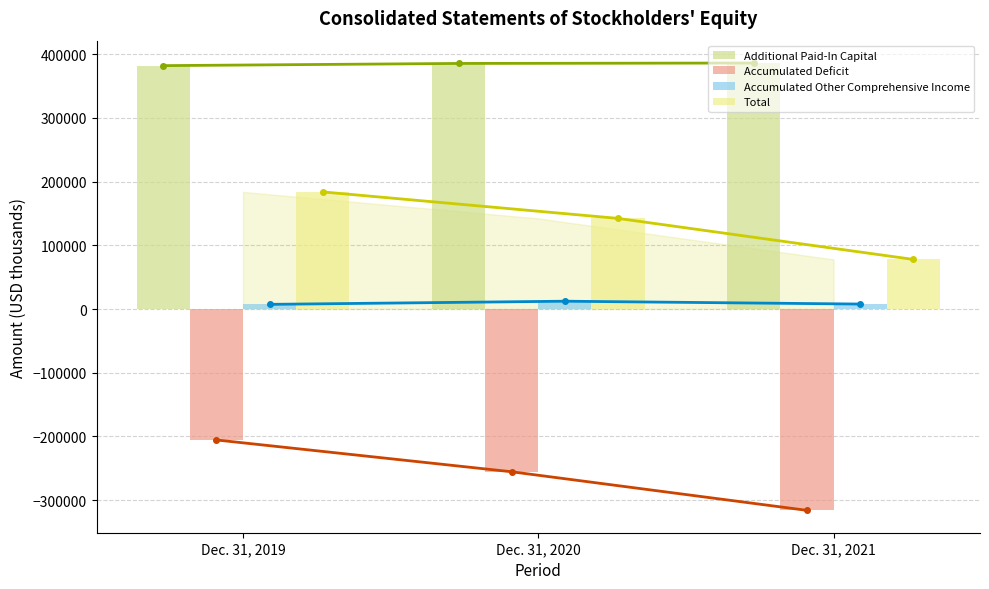

Which series changed the most between Dec. 31, 2020 and Dec. 31, 2021?

Total